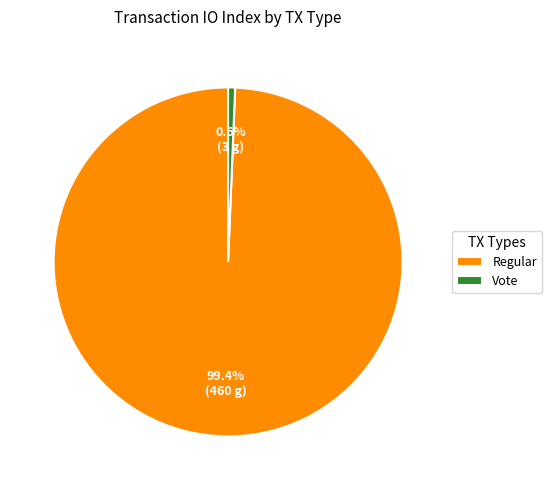

Which category accounts for the majority?

Regular